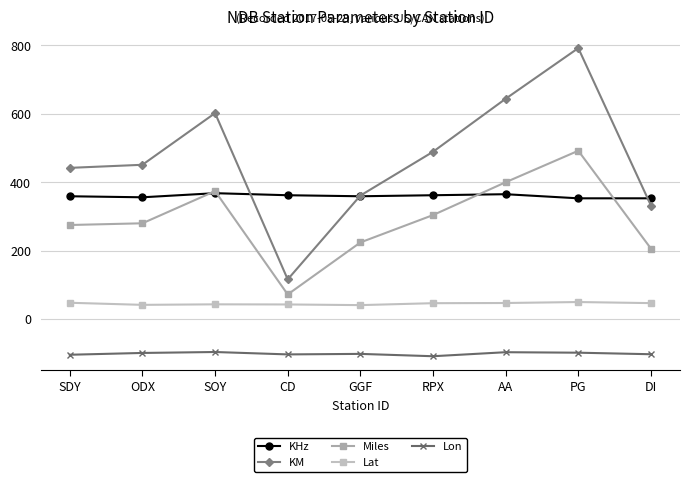

What is the label of the 4th point from the left?

CD